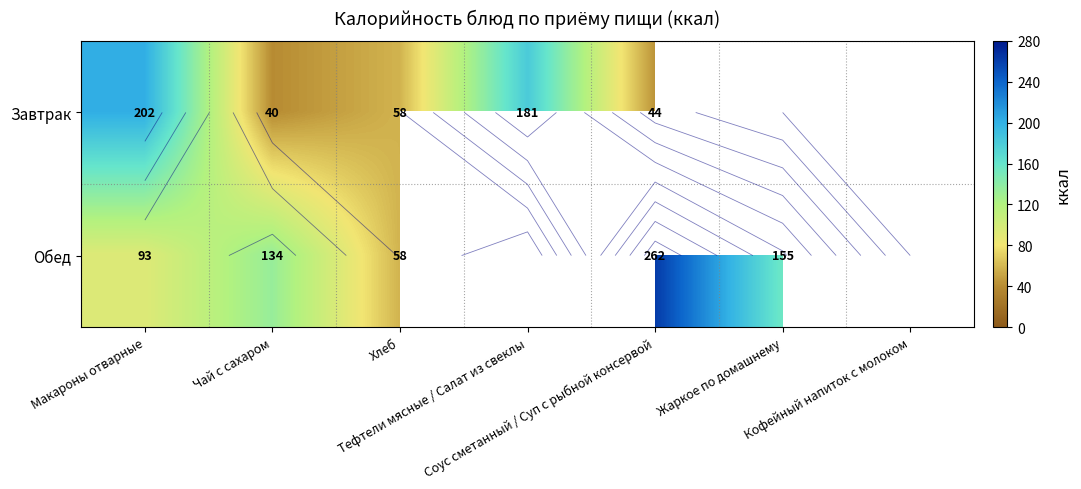

What is the greatest value displayed?

262.0